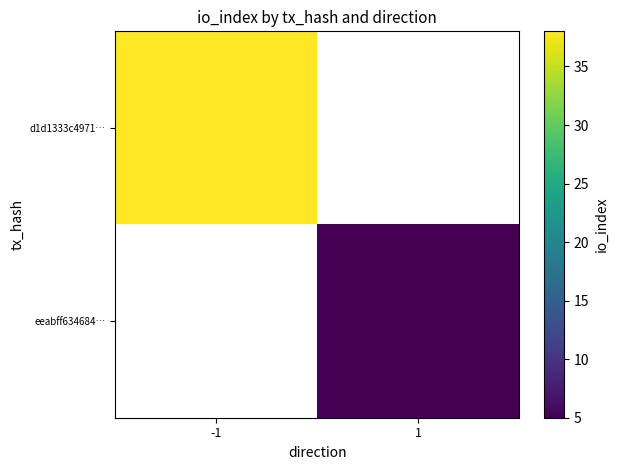

List the series in order of their overall mean, highest first.

d1d1333c4971…, eeabff634684…